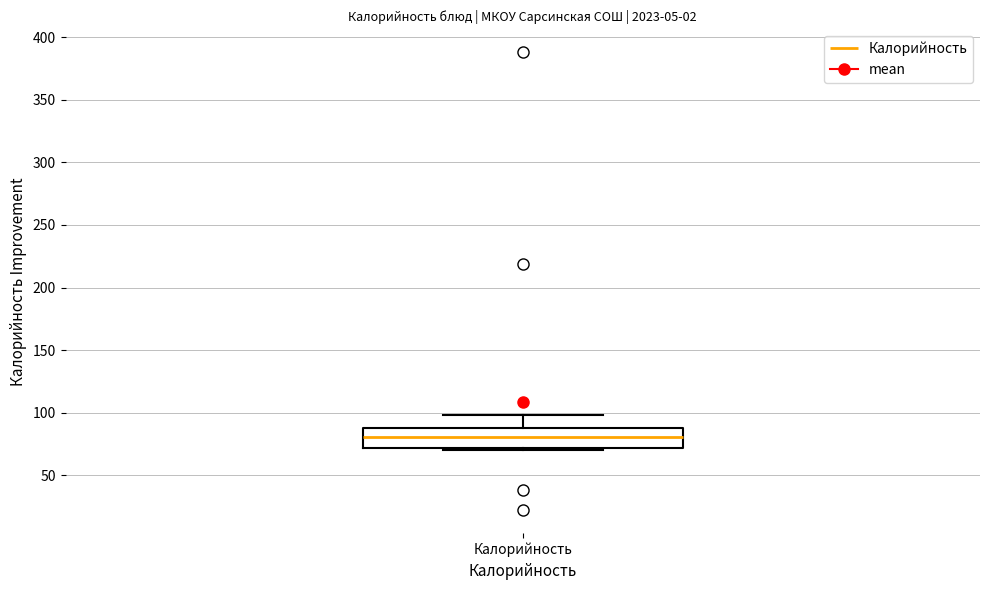

Where does the upper whisker of the box for Калорийность end on the y-axis? The values are not printed on the chart, so give them approximately, as read against the axis.

100